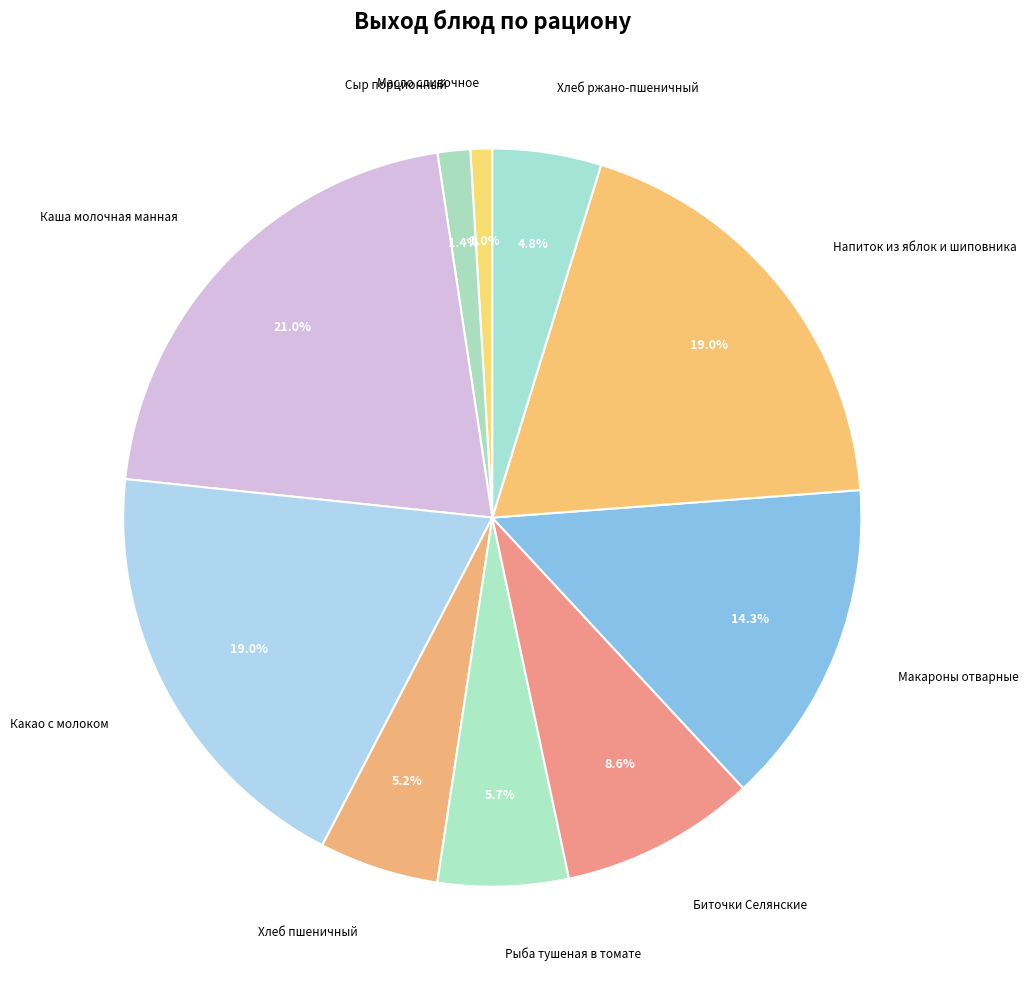

Which has a higher value, Макароны отварные or Сыр порционный?

Макароны отварные